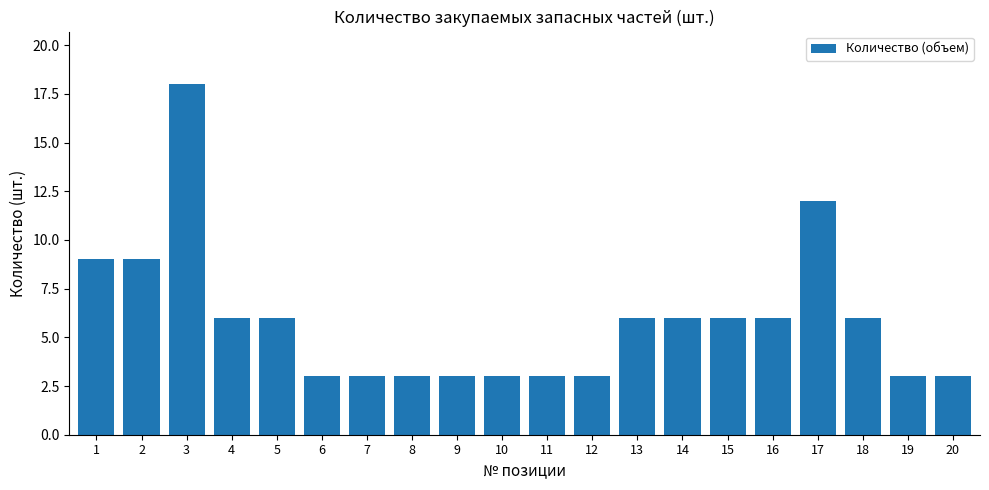

Does the chart contain any negative values?

No